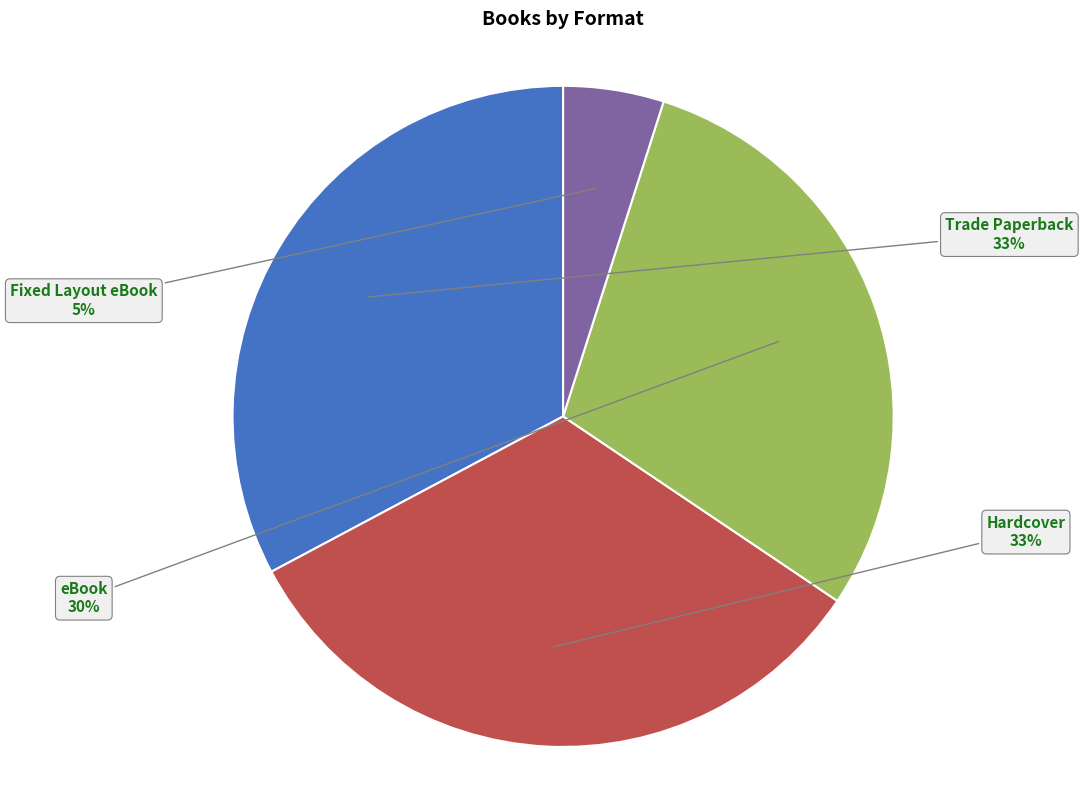

To the nearest percent, what percentage of the pie is eBook?

30%